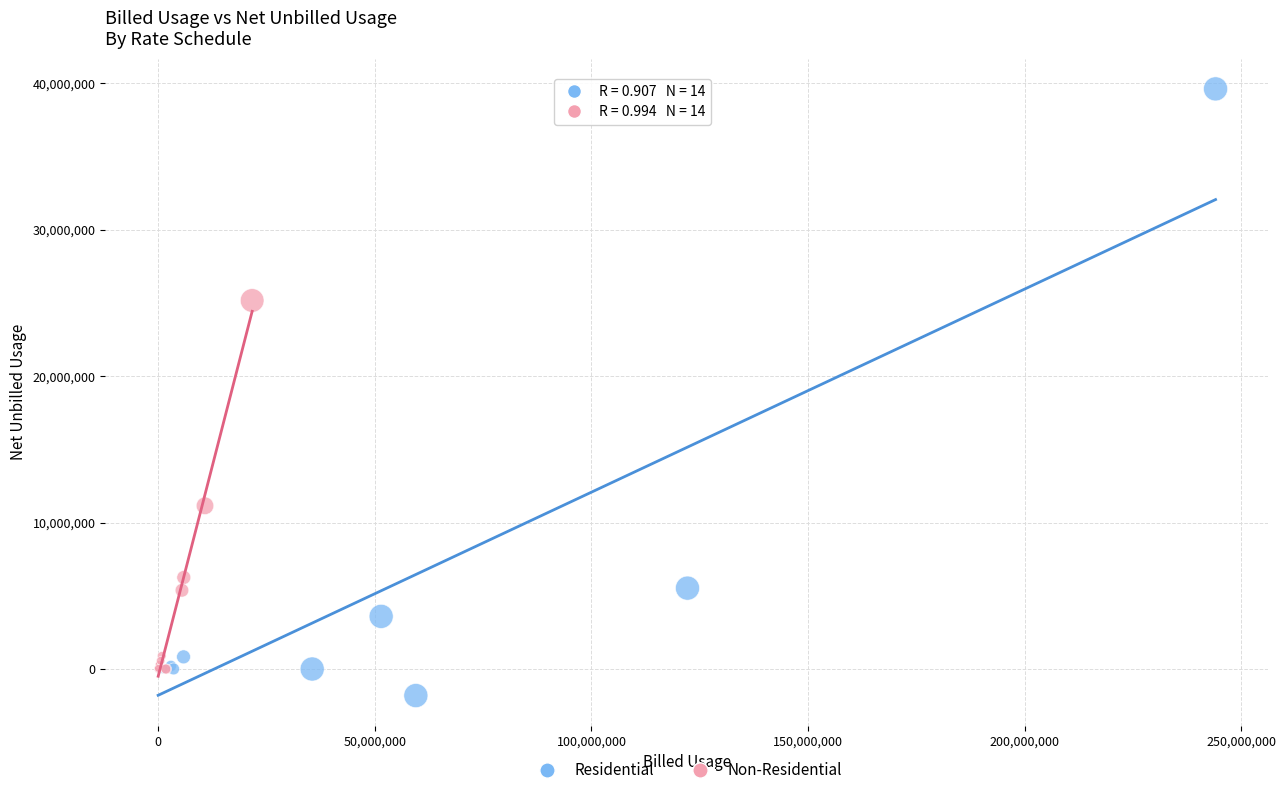

Which series contains the highest Y value?

Residential